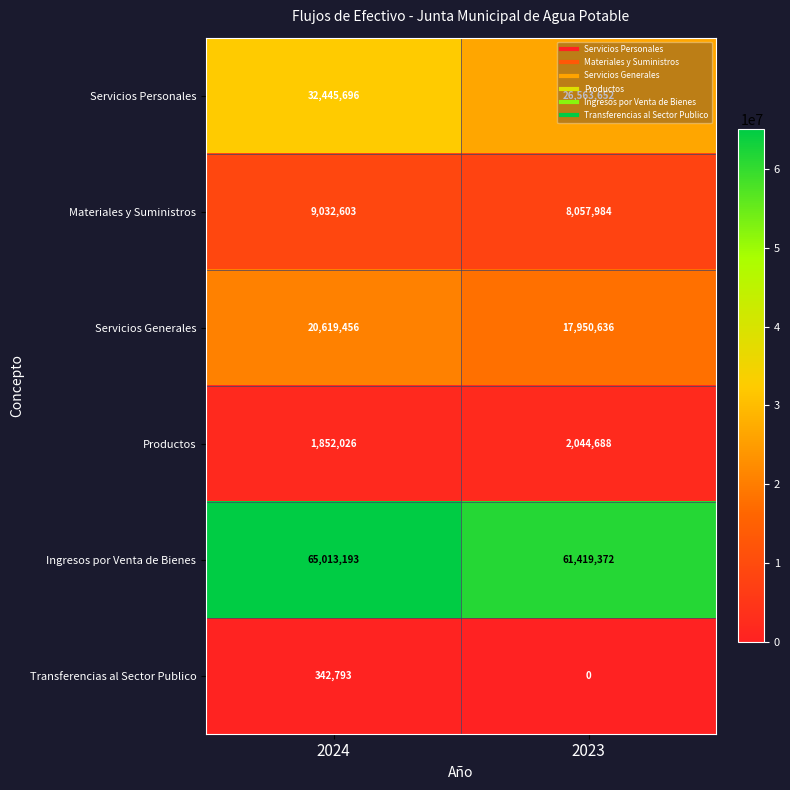

At 2023, list the series in order from largest to smallest.

Ingresos por Venta de Bienes, Servicios Personales, Servicios Generales, Materiales y Suministros, Productos, Transferencias al Sector Publico